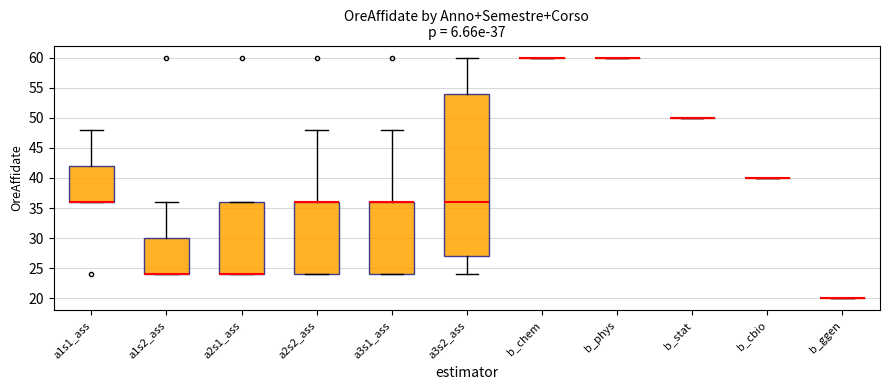

Which box is the tallest, from its lower edge to its upper edge?

a3s2_ass